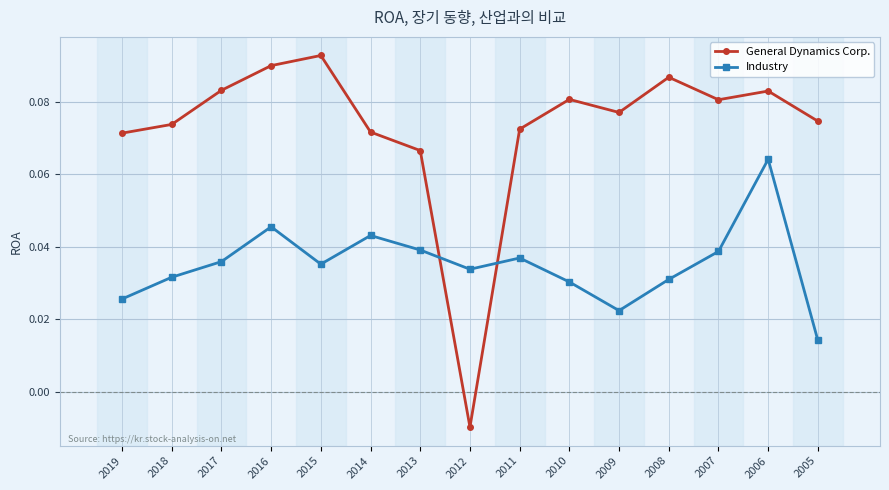

True or false: Industry and General Dynamics Corp. cross at least once.

True